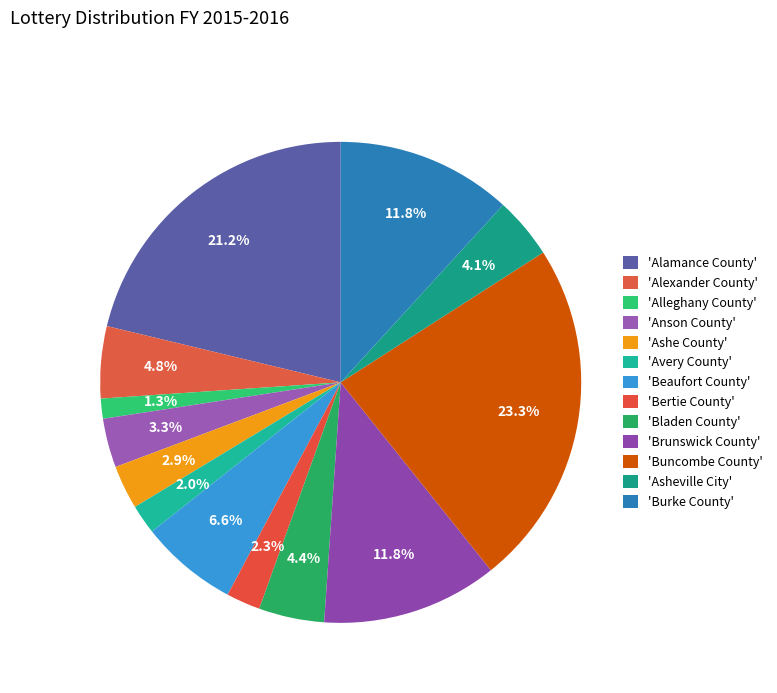

How many slices are in this pie chart?

13